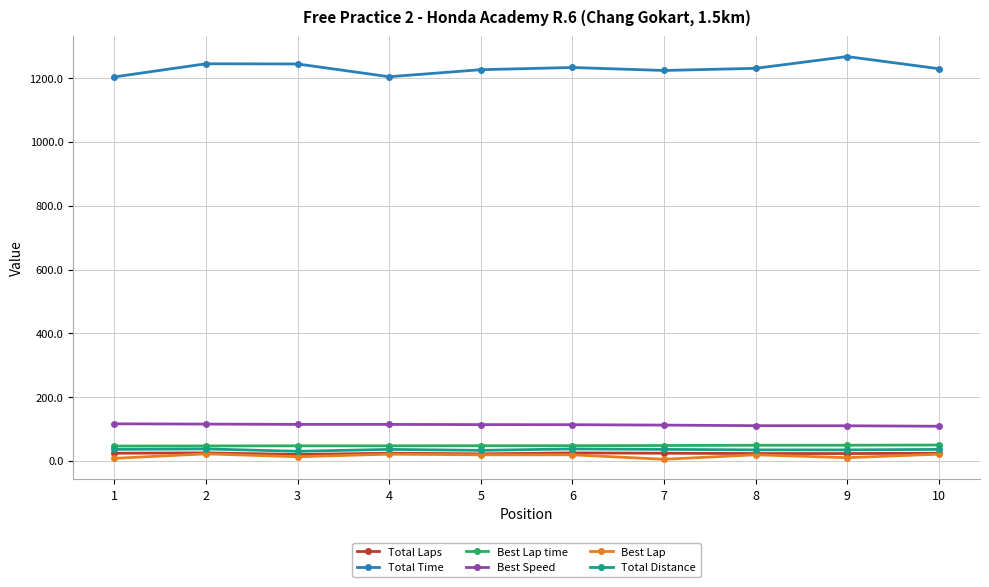

What is the sum of the Best Lap values at 3 and 6?

32.0